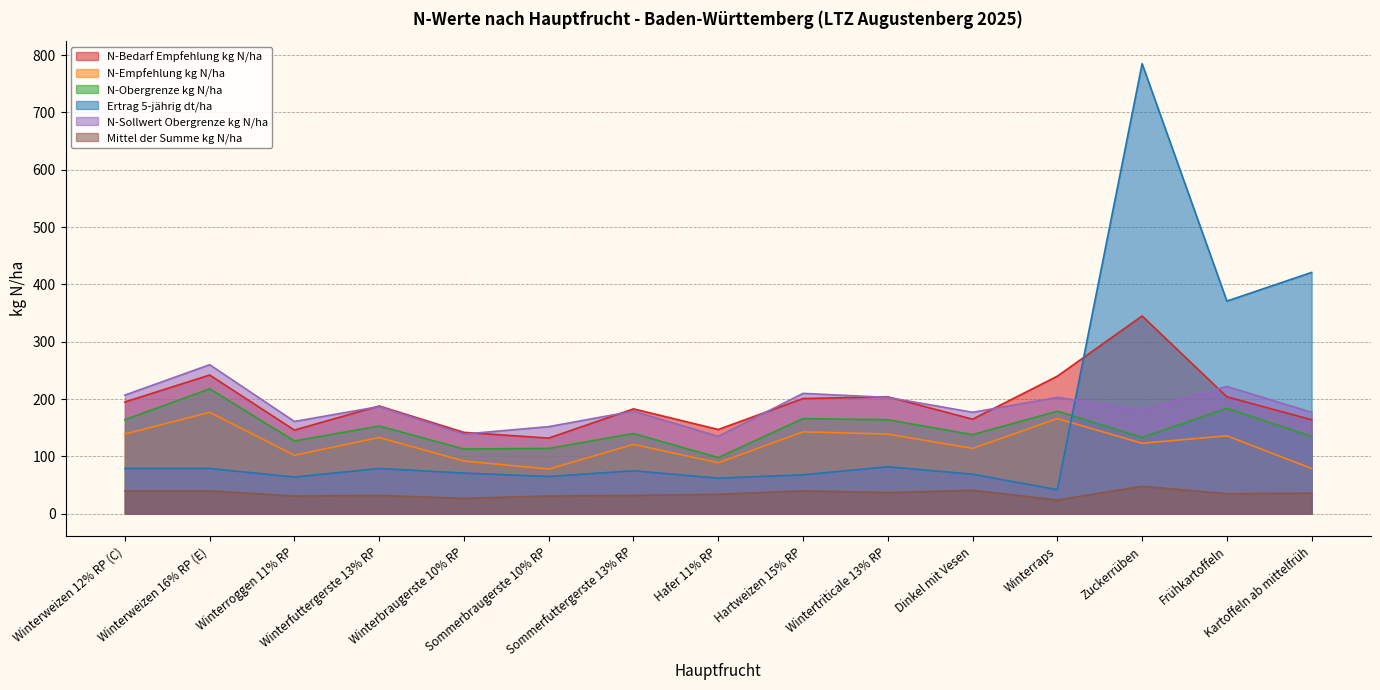

What is the label of the 14th point from the right?

Winterweizen 16% RP (E)